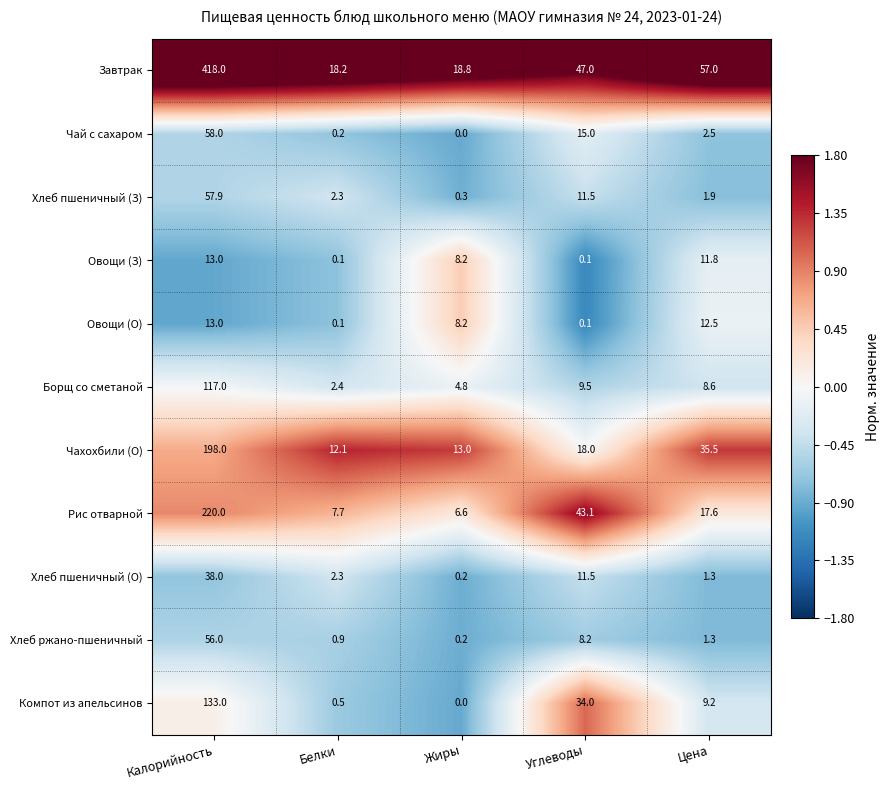

What is the average value of the Овощи (О) series?

6.8